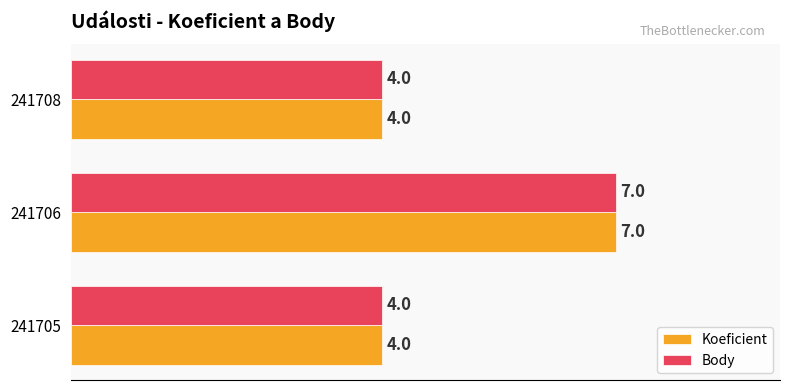

How many Body values are between 4 and 7?

3